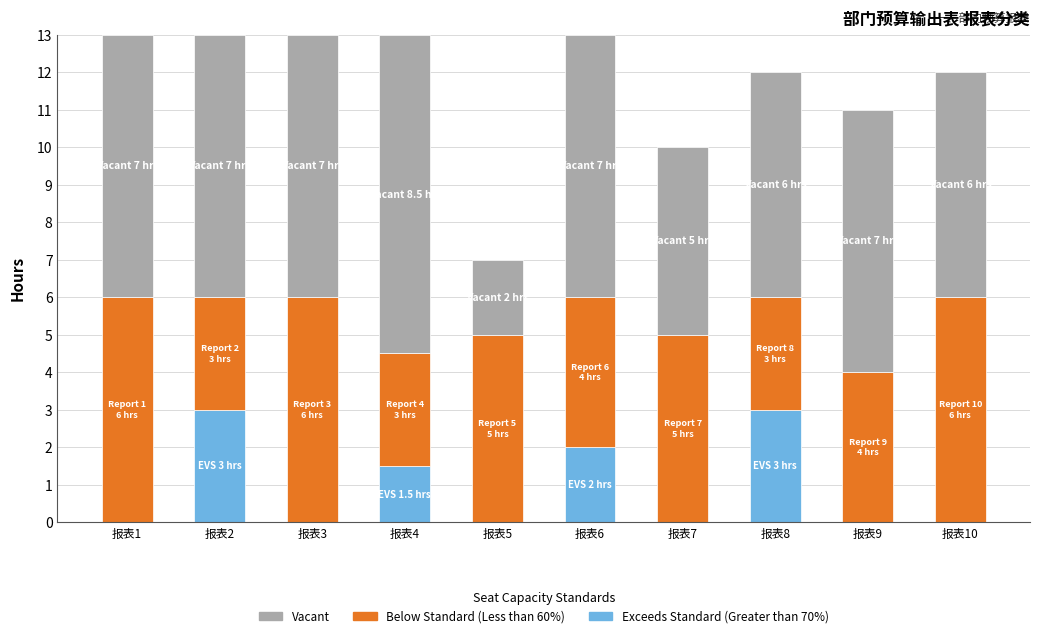

Where is Exceeds Standard (Greater than 70%) nearest to the value 1?

报表4